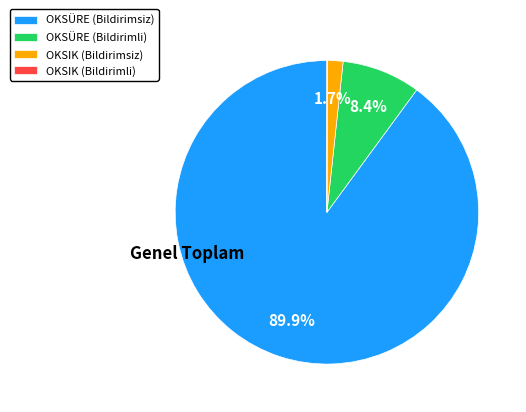

What is the largest slice in the pie chart?

OKSÜRE (Bildirimsiz)